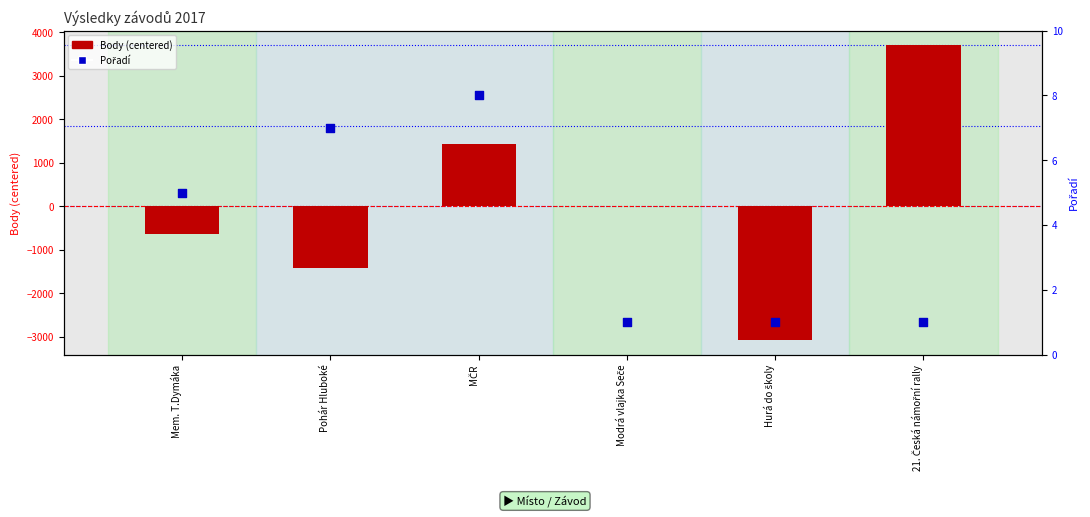

Is the value of Body (centered) at Modrá vlajka Seče greater than the value of Pořadí at Hurá do školy?

Yes